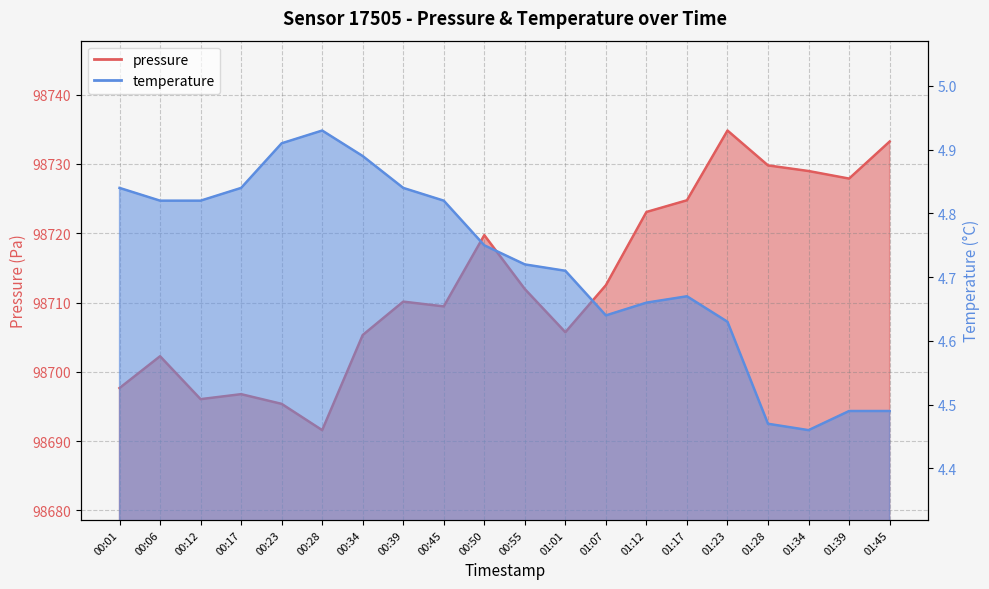

How many data points does each series have?

20